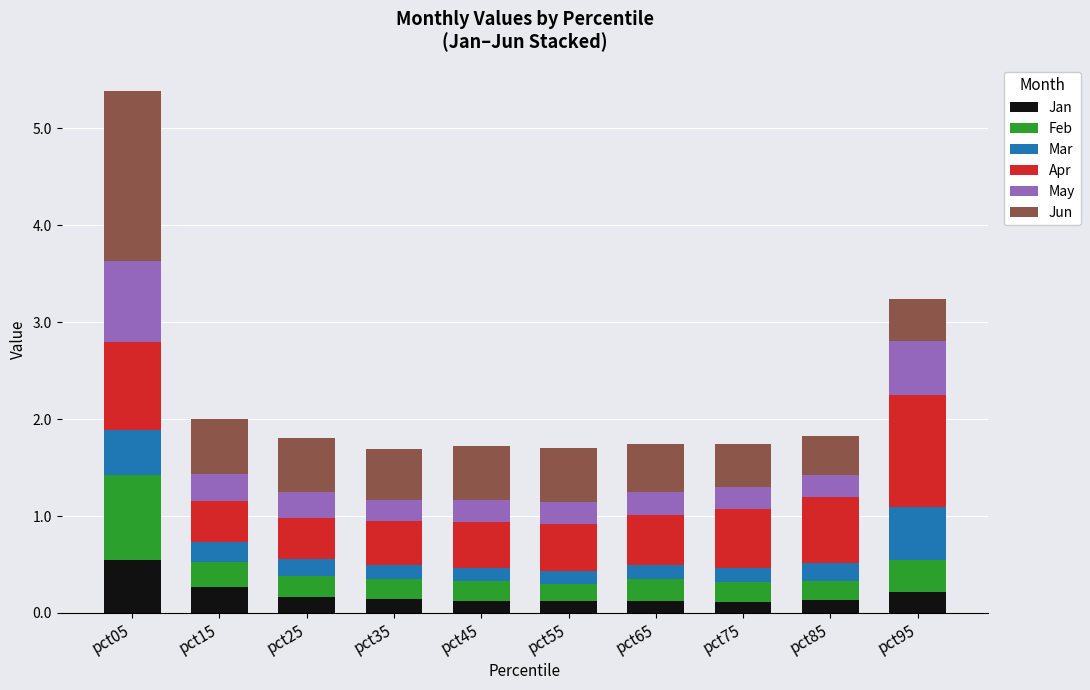

At which category is the sum across all series the highest?

pct05